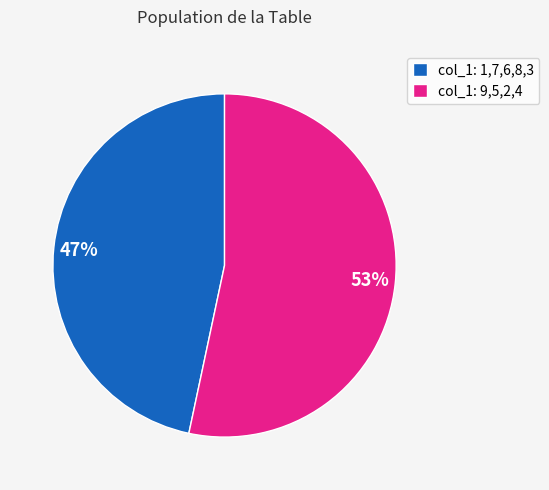

What percentage is the col_1: 1,7,6,8,3 slice, to the nearest percent?

47%